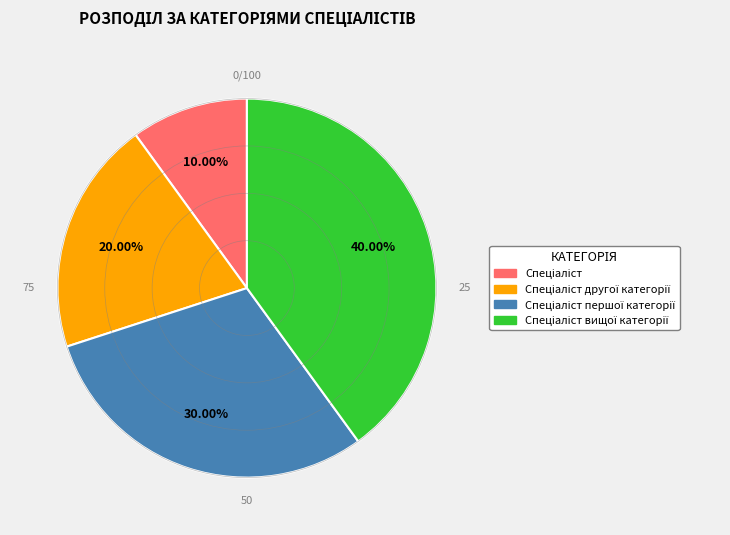

To the nearest percent, what is the difference between the largest and smallest slice percentages?

30%